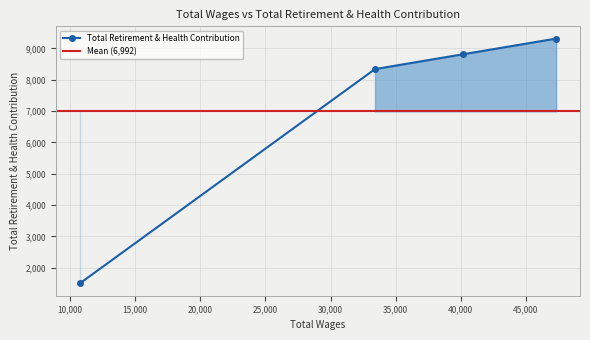

What is the lowest value of the Total Retirement & Health Contribution series?

1500